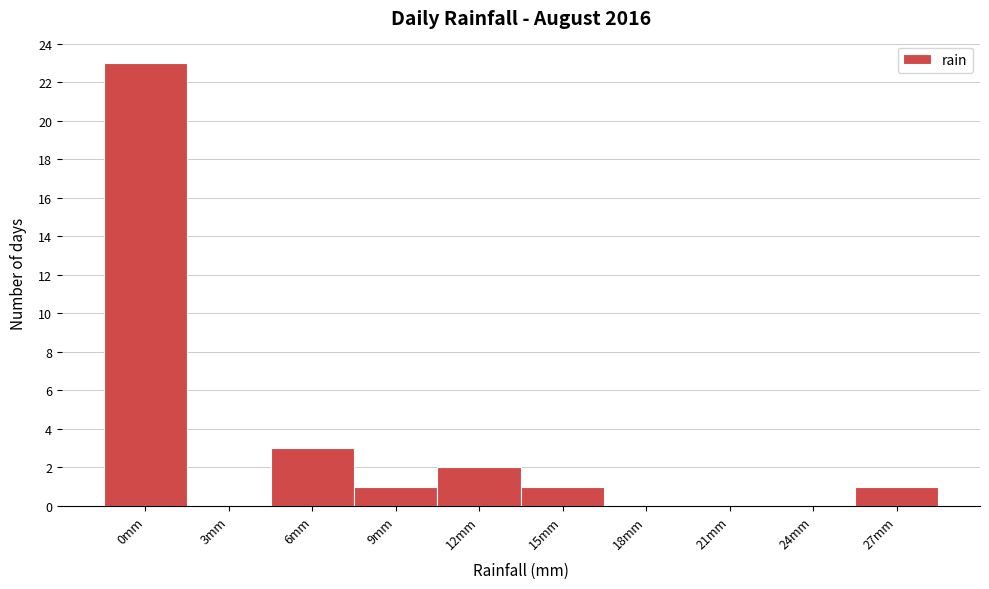

Reading left to right, list all the values displayed in this chart.

0mm=23	3mm=0	6mm=3	9mm=1	12mm=2	15mm=1	18mm=0	21mm=0	24mm=0	27mm=1